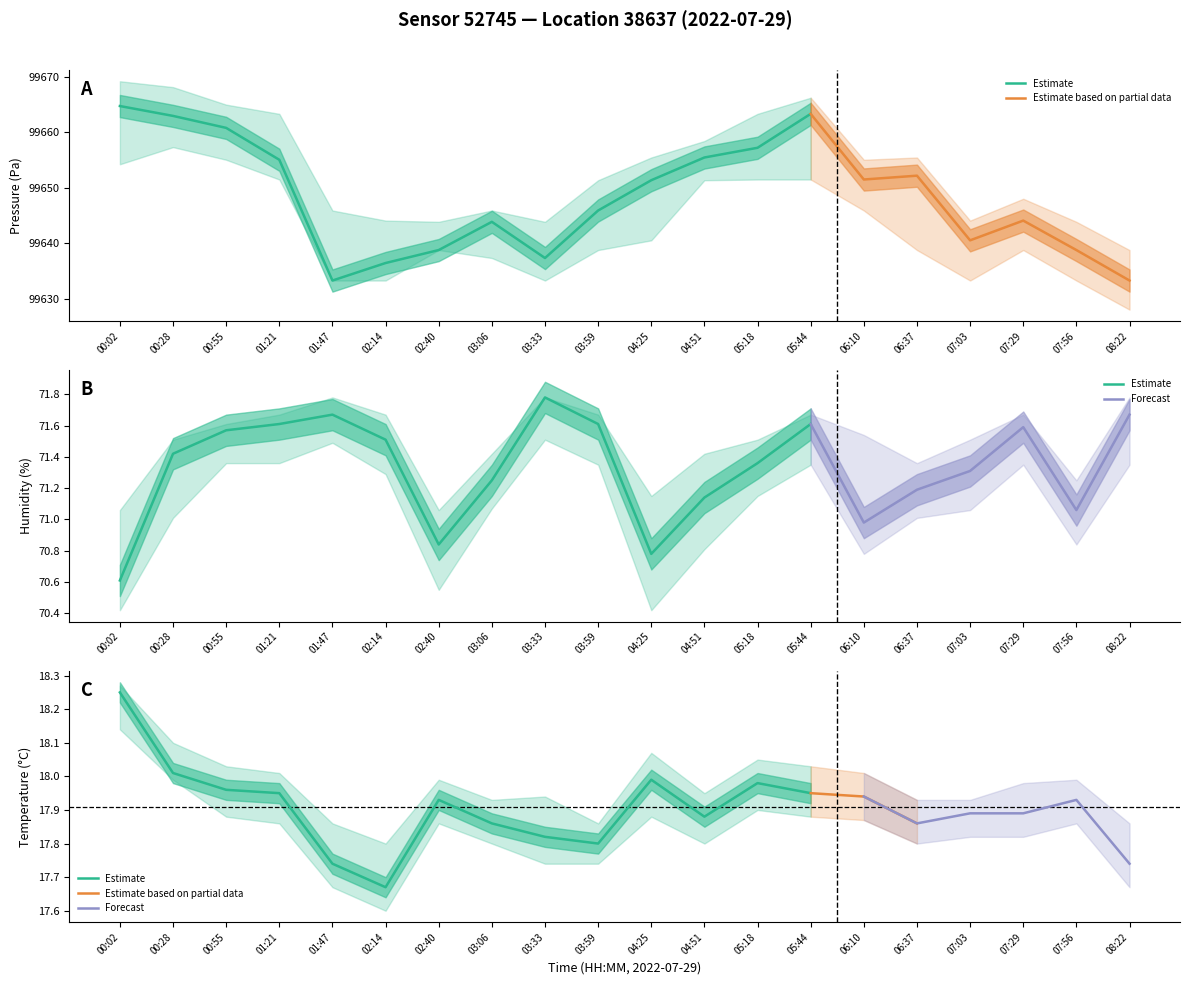

At 04:51, list the series in order from largest to smallest.

pressure, humidity, temperature